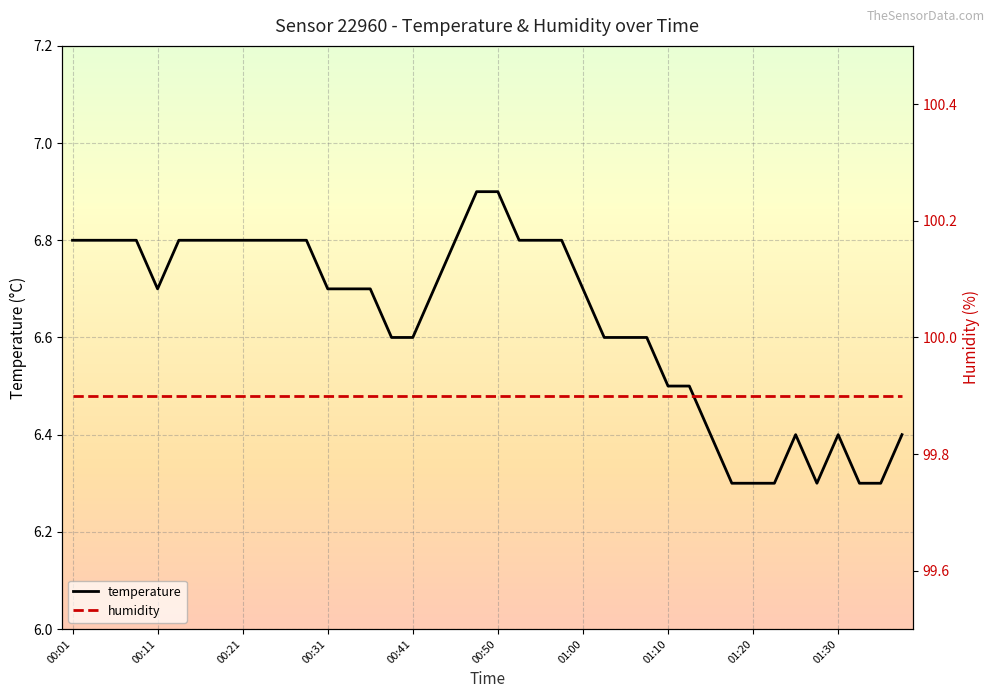

True or false: humidity has a value of 27.5 at 27.

False